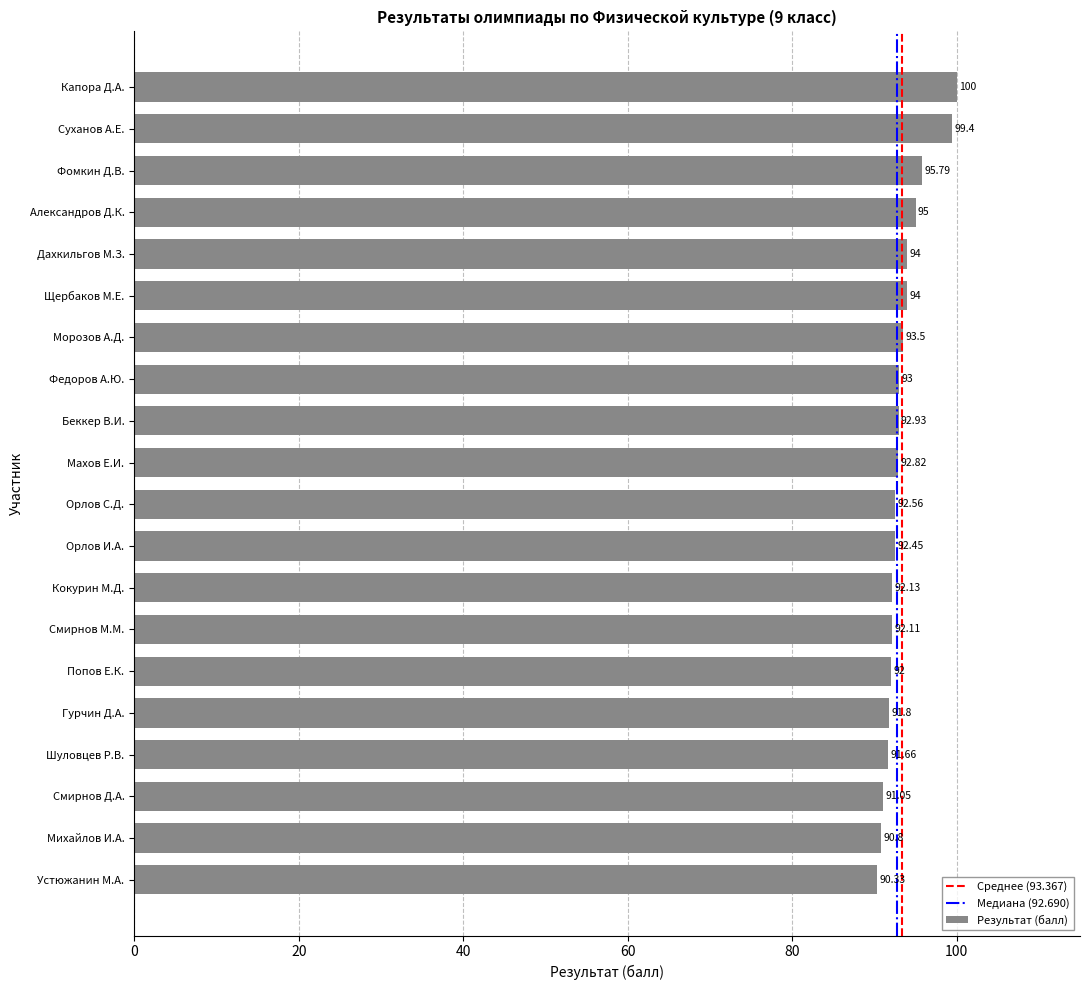

What is the change in value from Щербаков М.Е. to Попов Е.К.?

-2.0